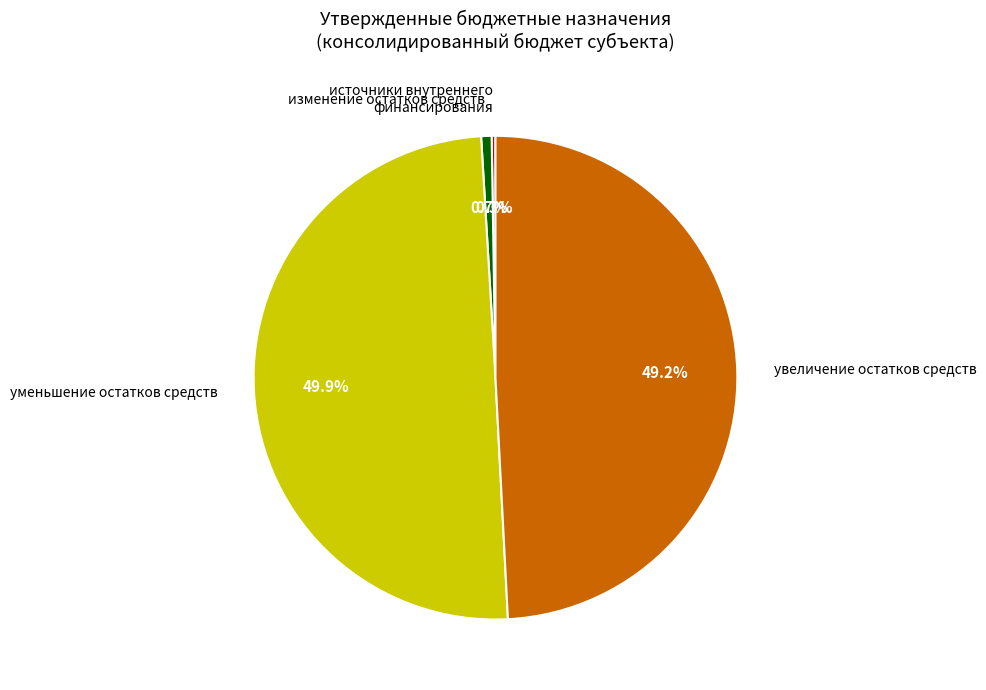

What is the largest slice in the pie chart?

уменьшение остатков средств